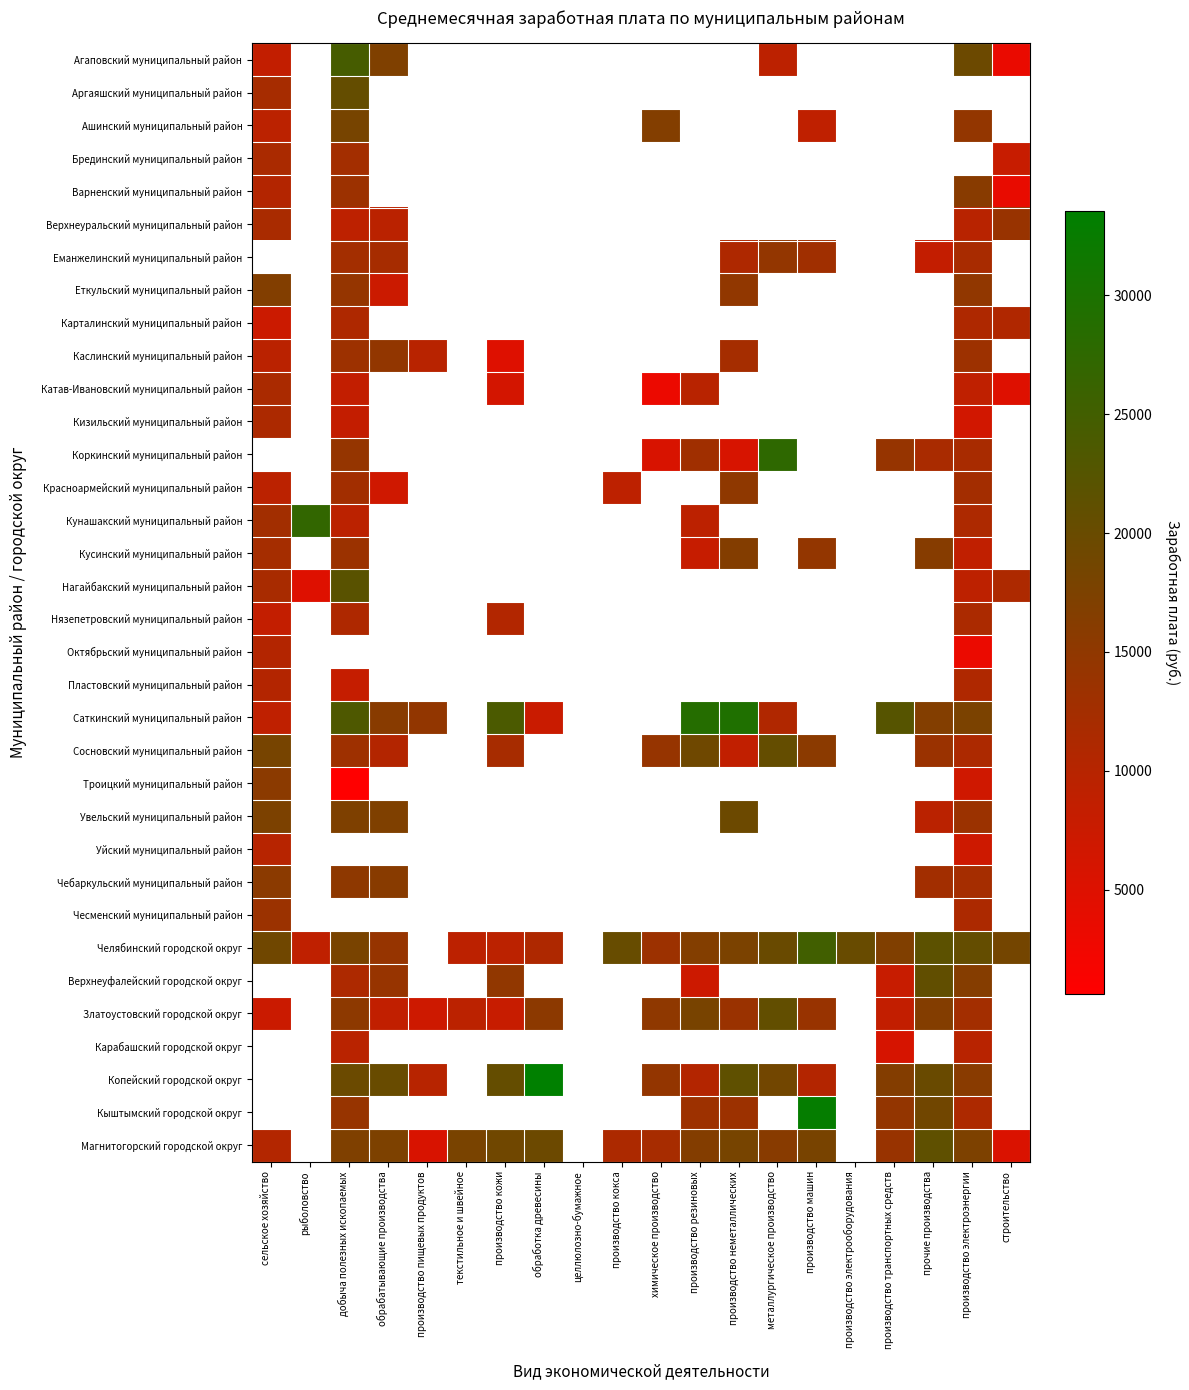

What is the lowest value of the Аргаяшский муниципальный район series?

12165.1